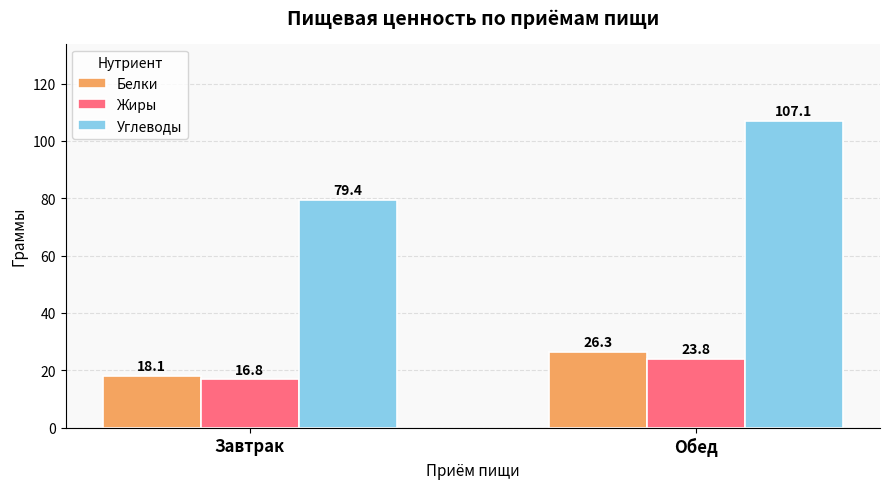

What is the minimum value for Углеводы?

79.4